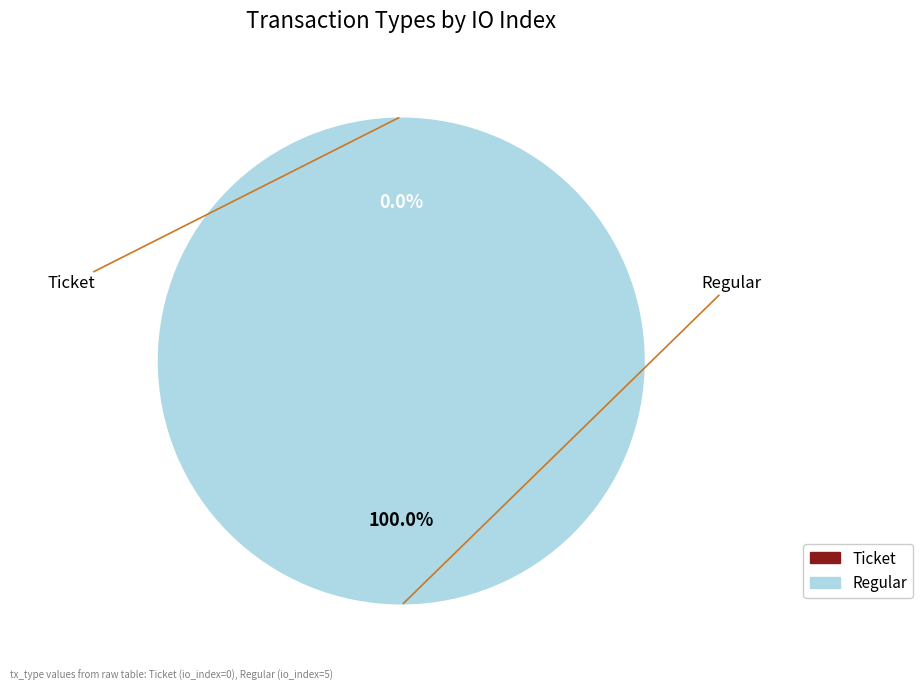

What percentage do Ticket and Regular together represent?

100.0%